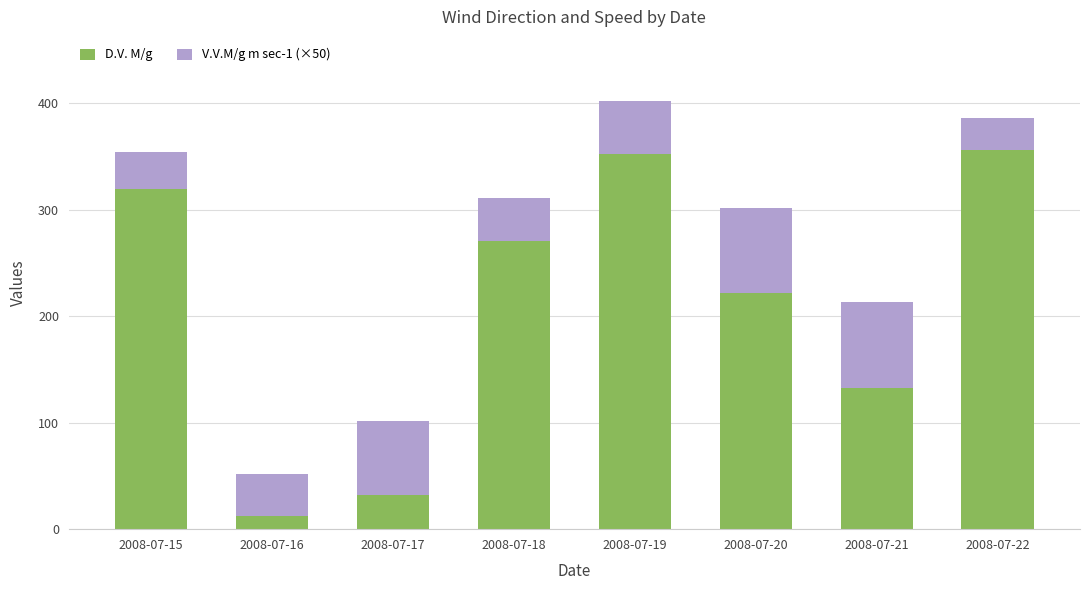

How many distinct data groups are displayed?

2